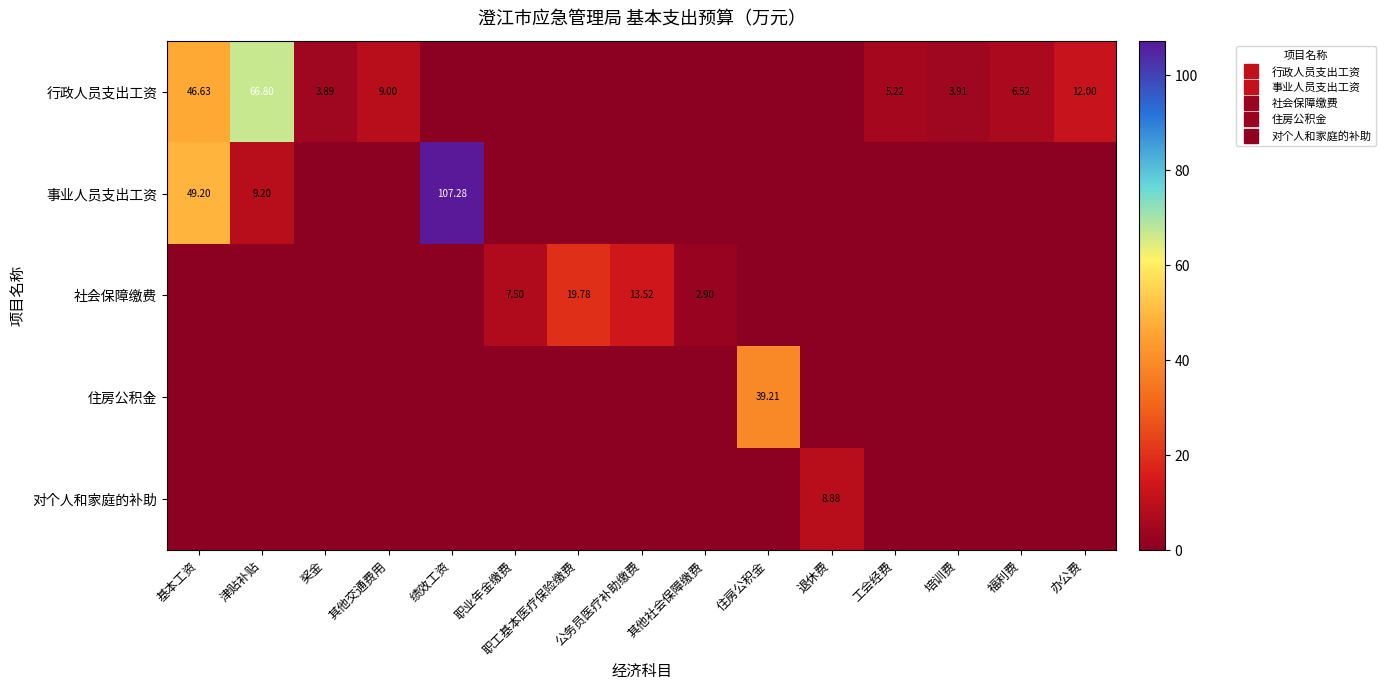

Which series has the largest range (max minus min)?

事业人员支出工资